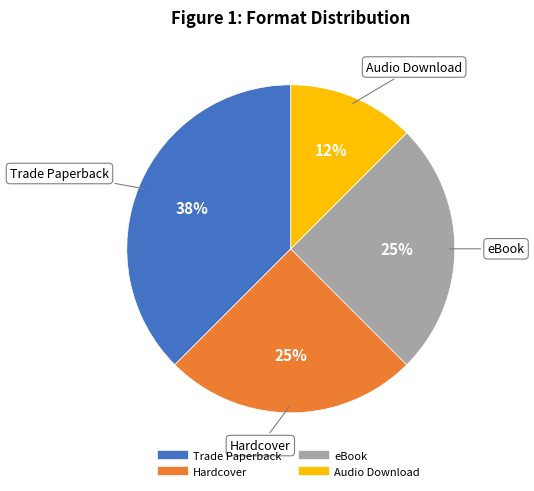

Which has a higher value, Audio Download or eBook?

eBook